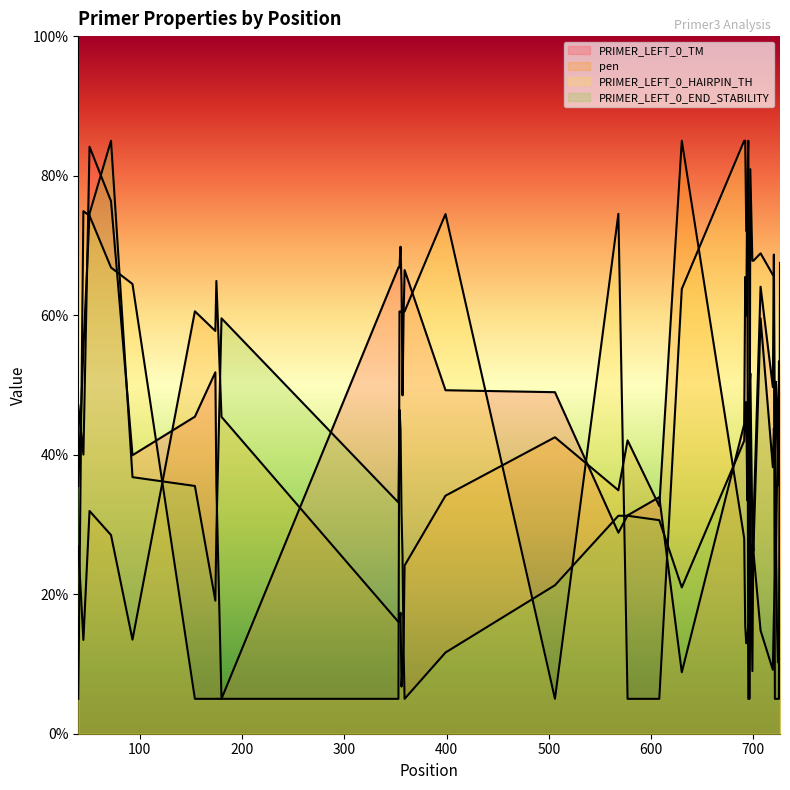

Which series has the largest range (max minus min)?

PRIMER_LEFT_0_TM